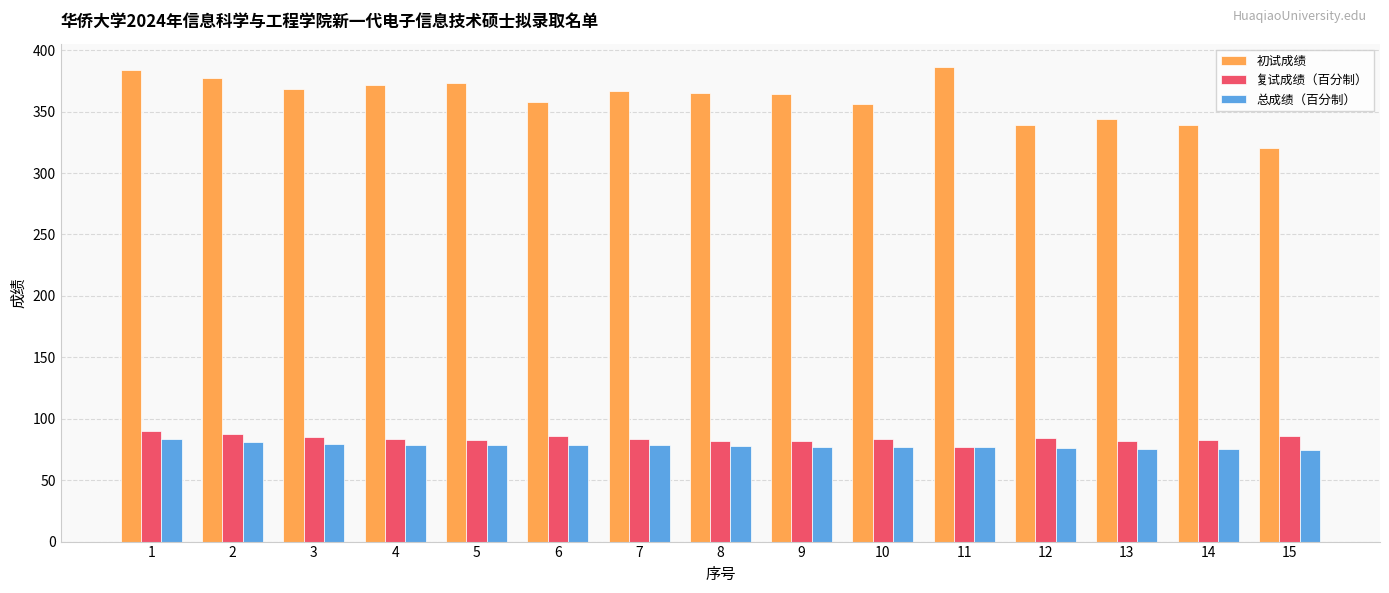

What is the difference between the 初试成绩 values at 11 and 6?

28.0